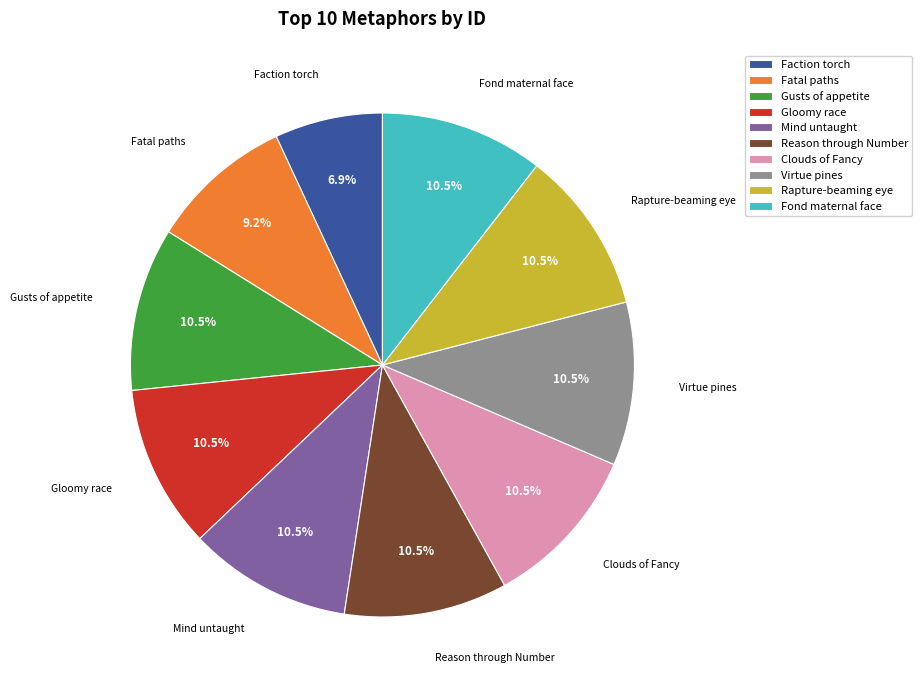

To the nearest percent, what is the average slice percentage?

10%